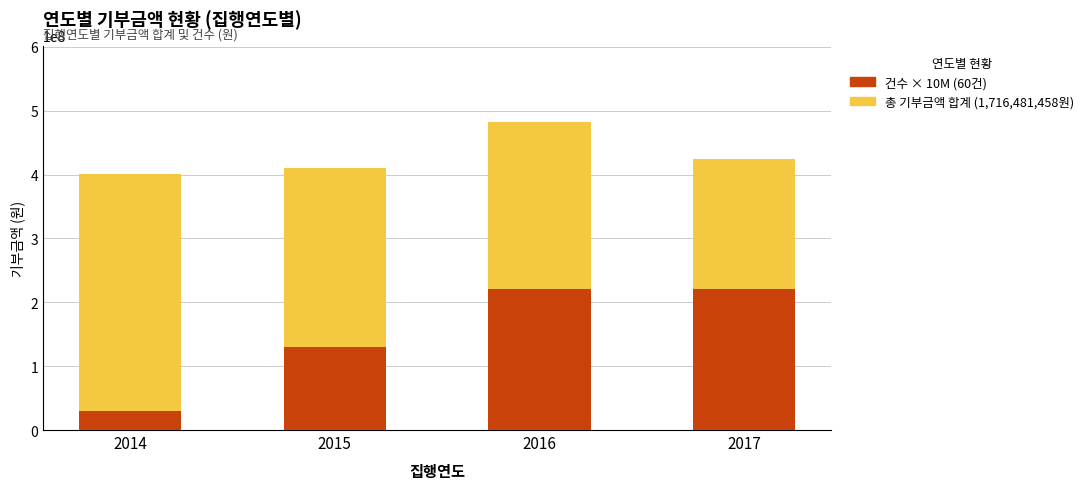

How many data points in 총 기부금액 합계 (1,716,481,458원) are less than 423602000?

2